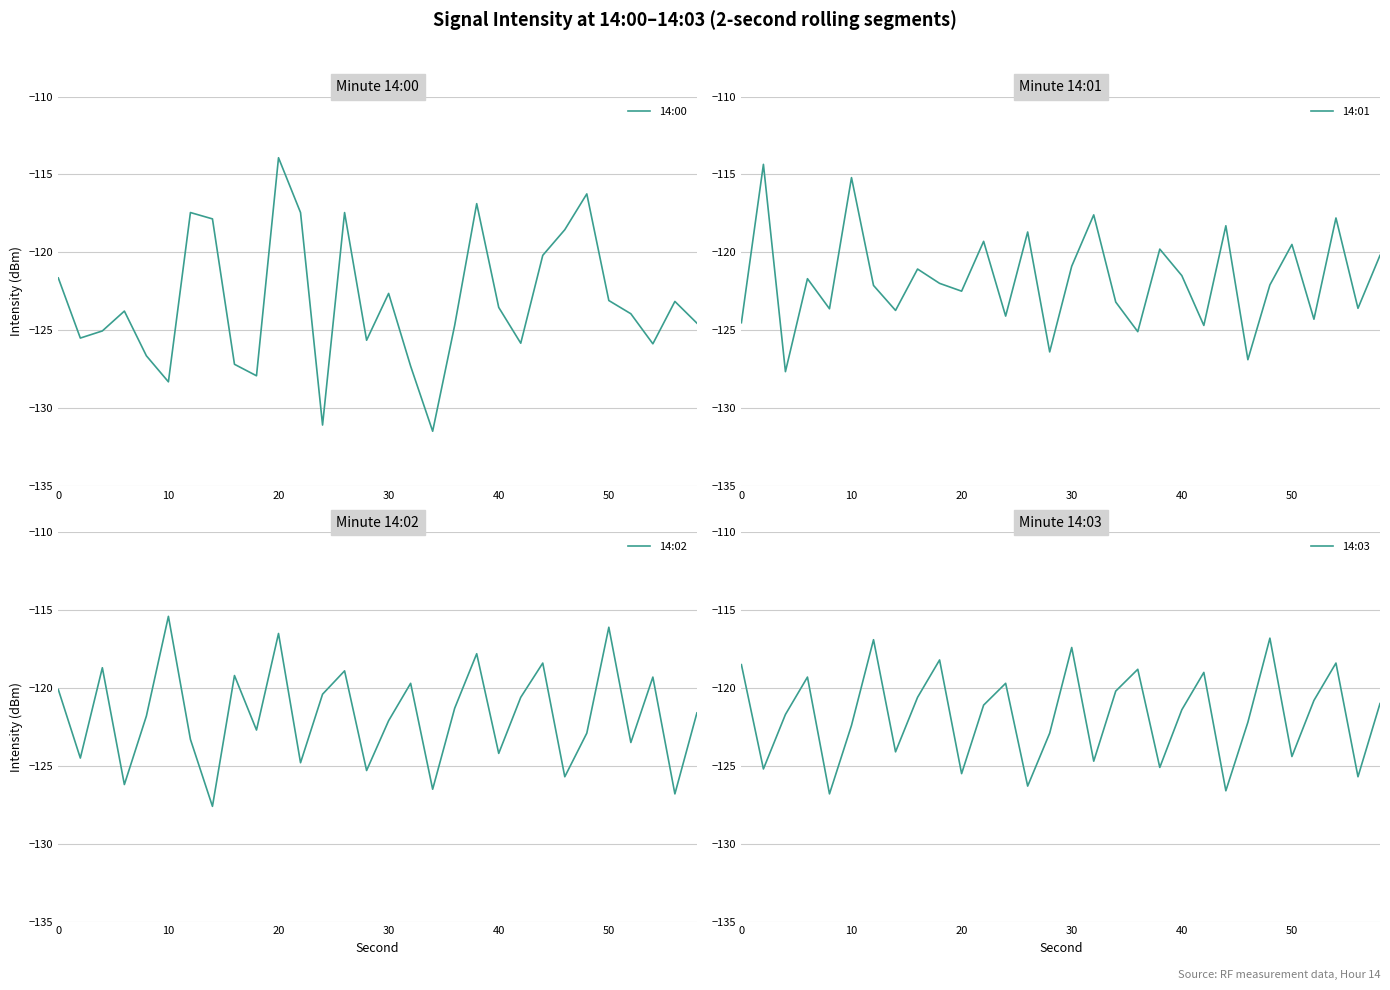

Which category has the highest value in the 14:02 series?

10